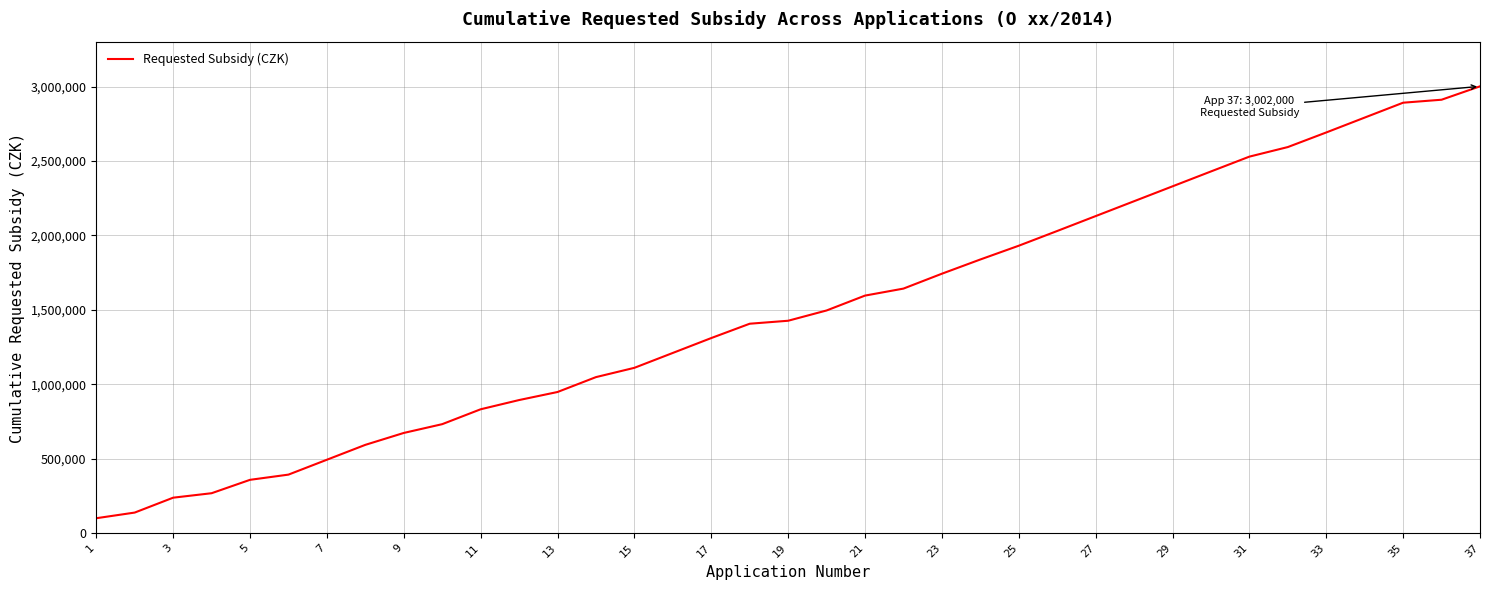

What is the maximum value shown in the chart?

3002000